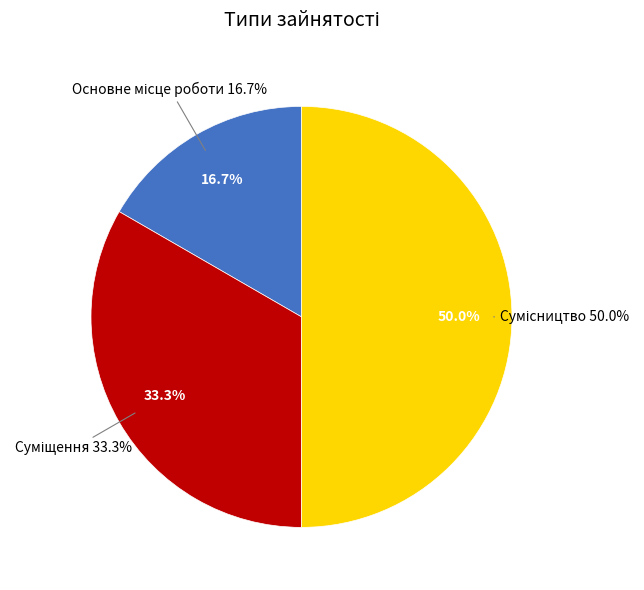

What is the total percentage of Суміщення and Сумісництво?

83.3%